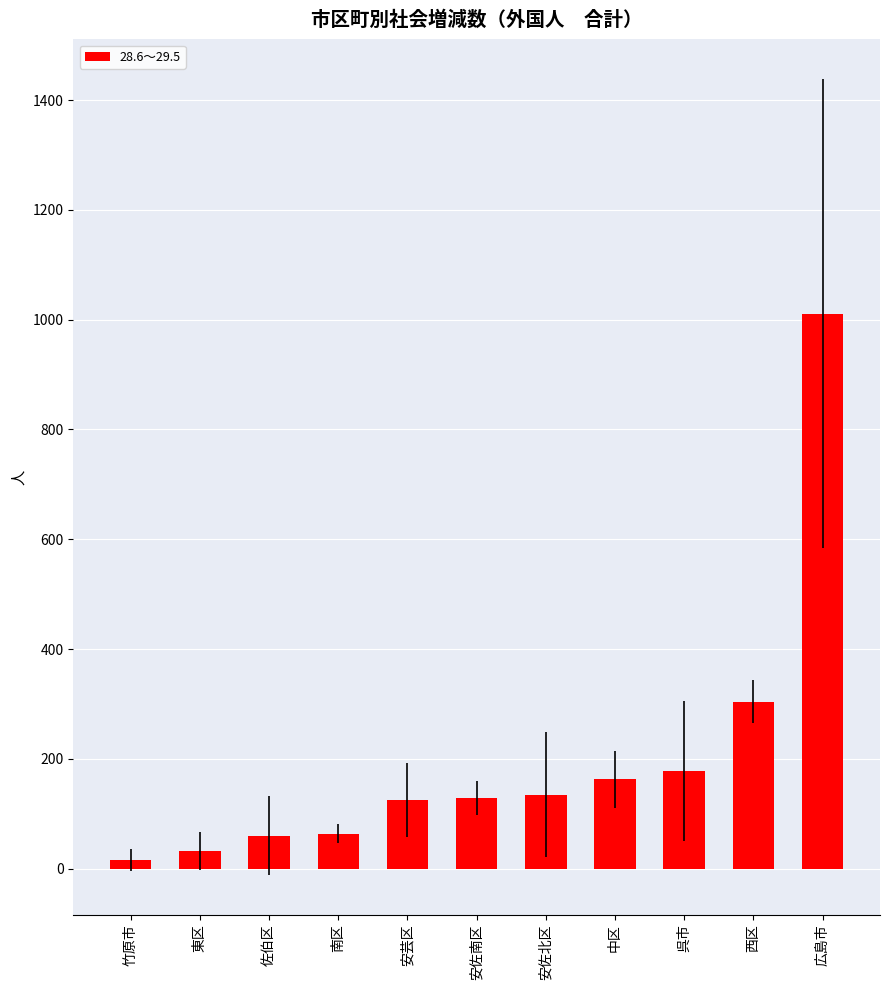

At which category does the chart reach its minimum across all series?

竹原市